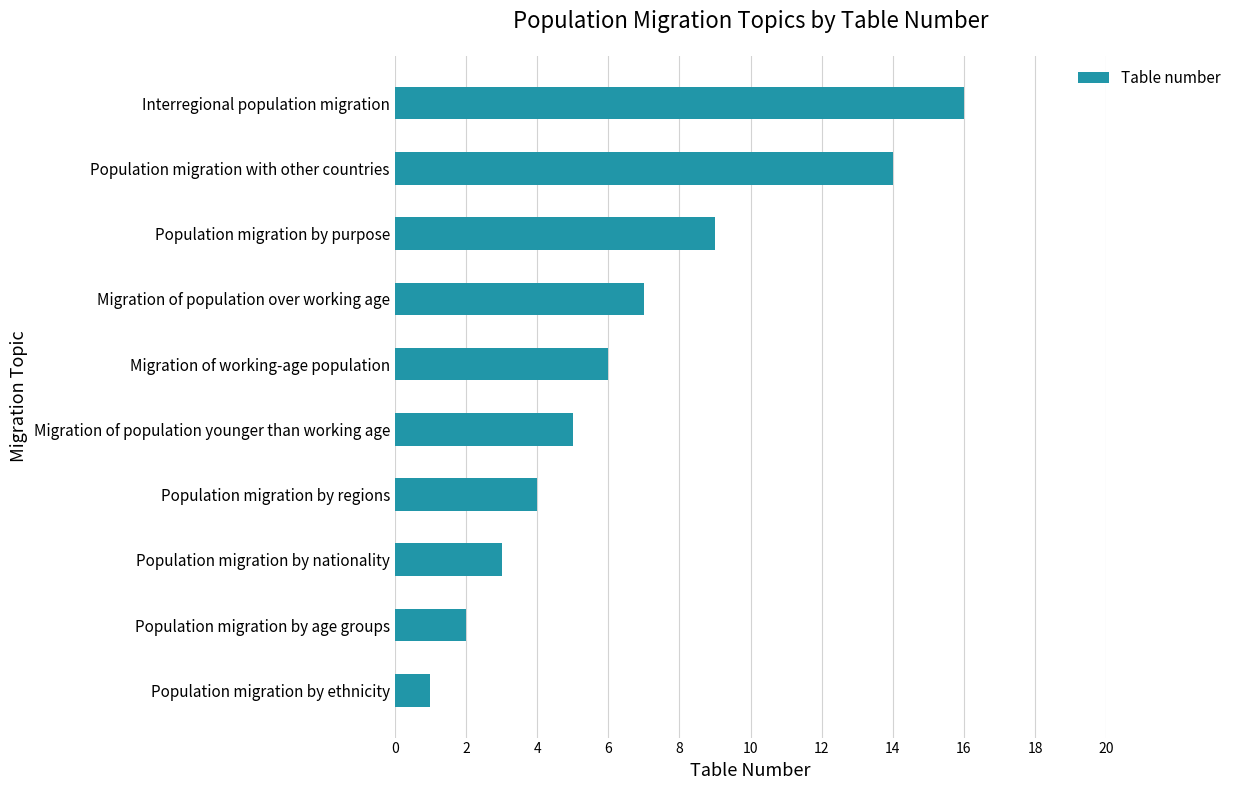

What is the change in value from Population migration by nationality to Population migration by purpose?

+6